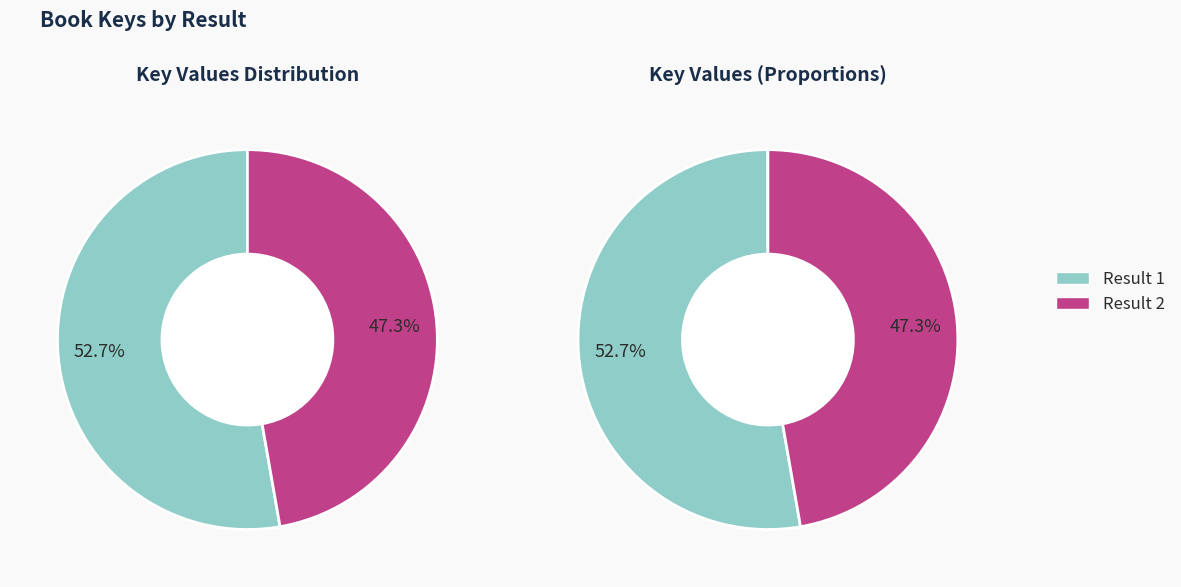

Is it true that 1 is 53% of the pie?

True